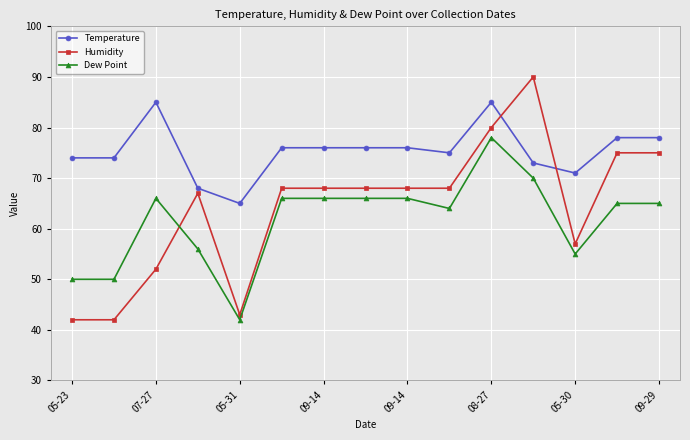

What is the difference between the maximum and second lowest values in the Dew Point series?

28